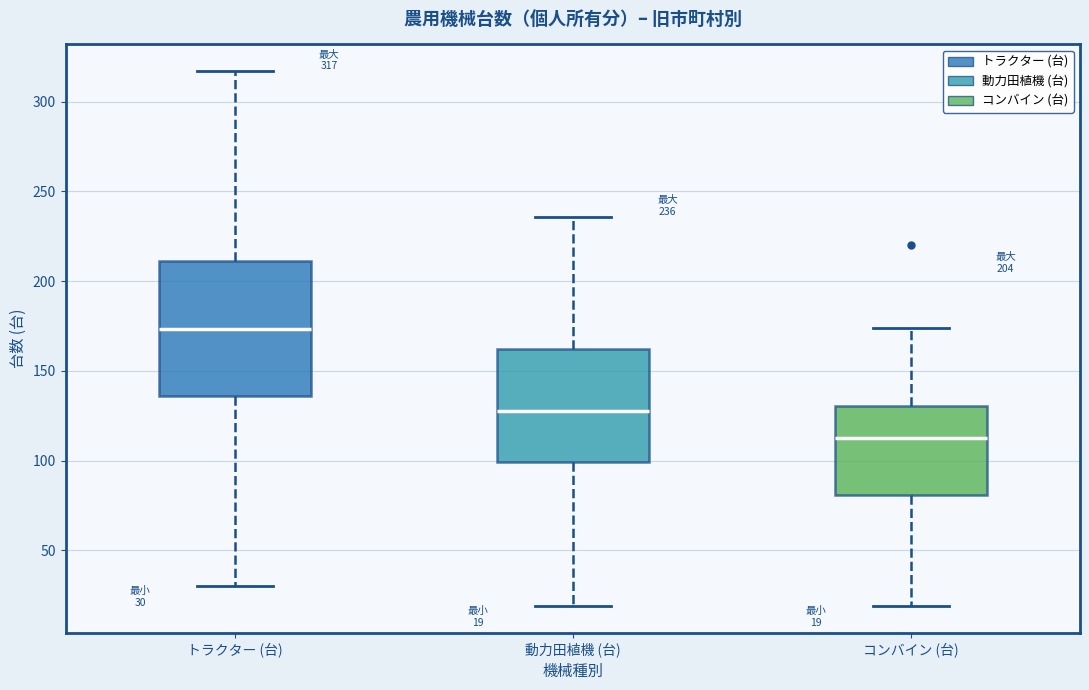

Which box's median line is the lowest?

コンバイン (台)